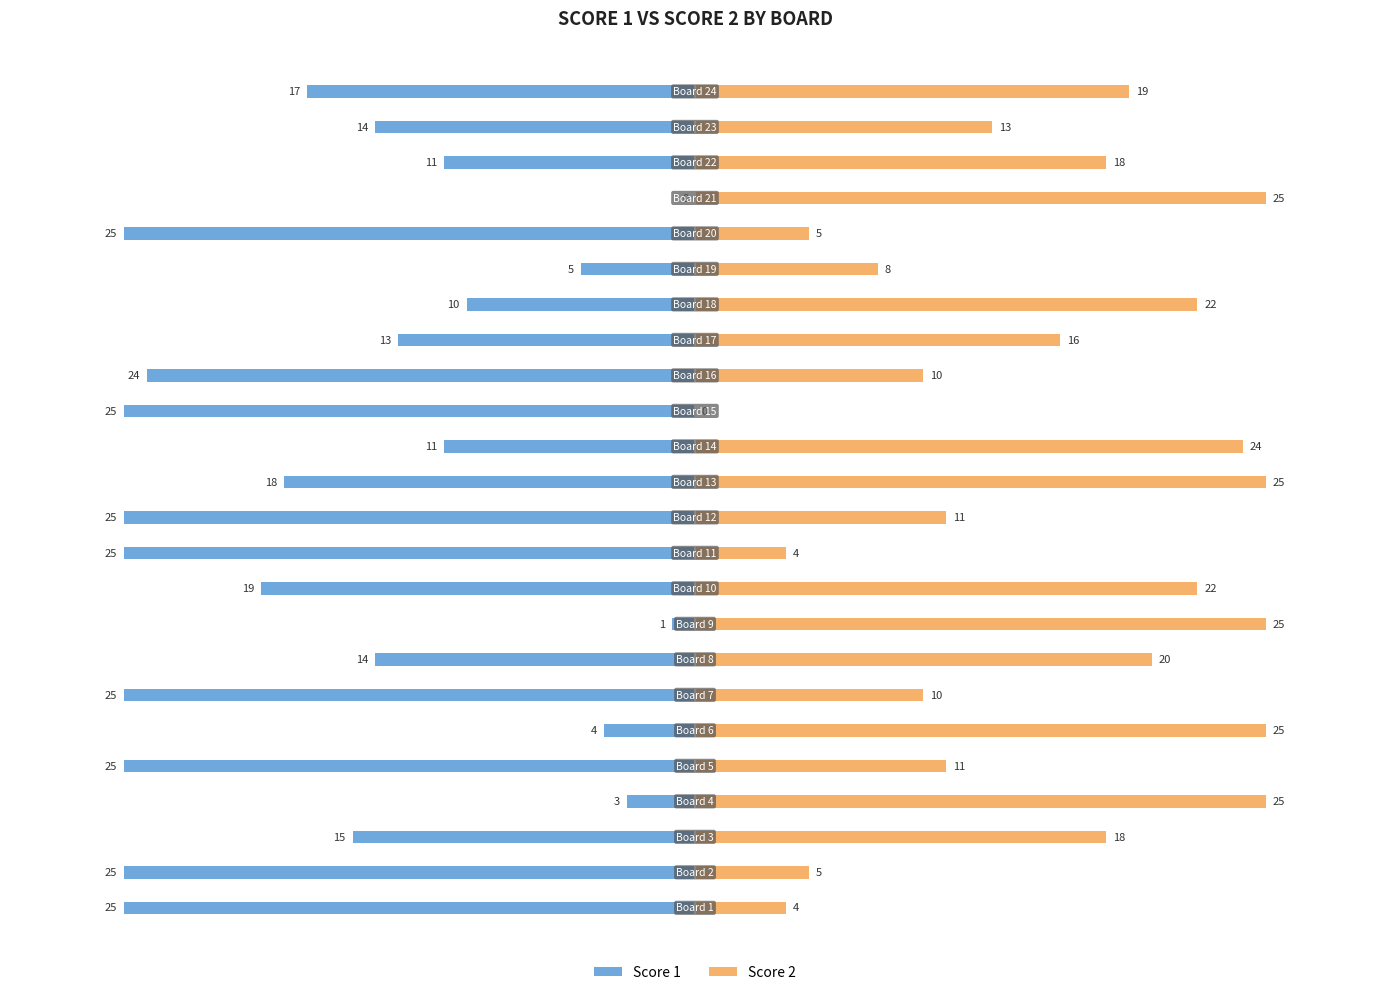

The value of Score 1 at 5 is -5. True or false?

False